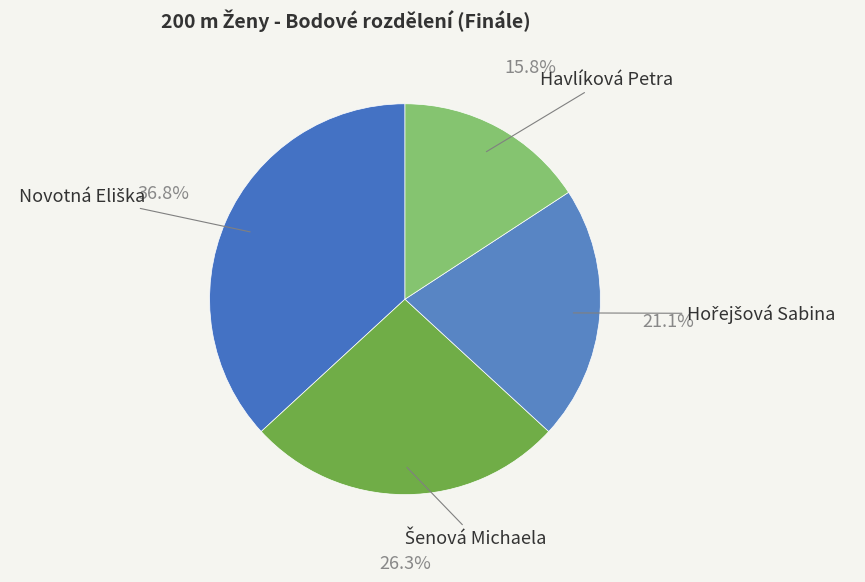

Which slice is the smallest?

Havlíková Petra